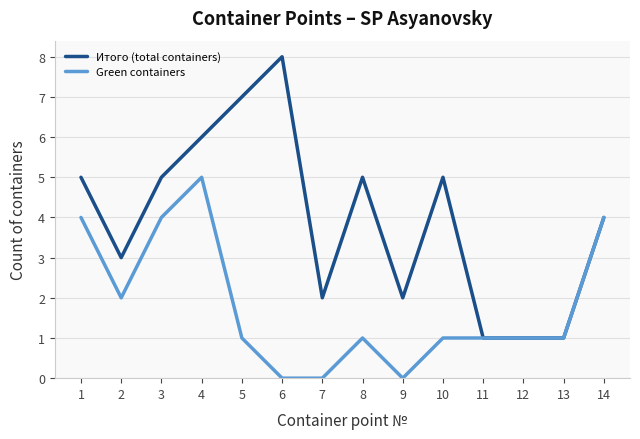

At which label does Green containers first exceed 1?

1